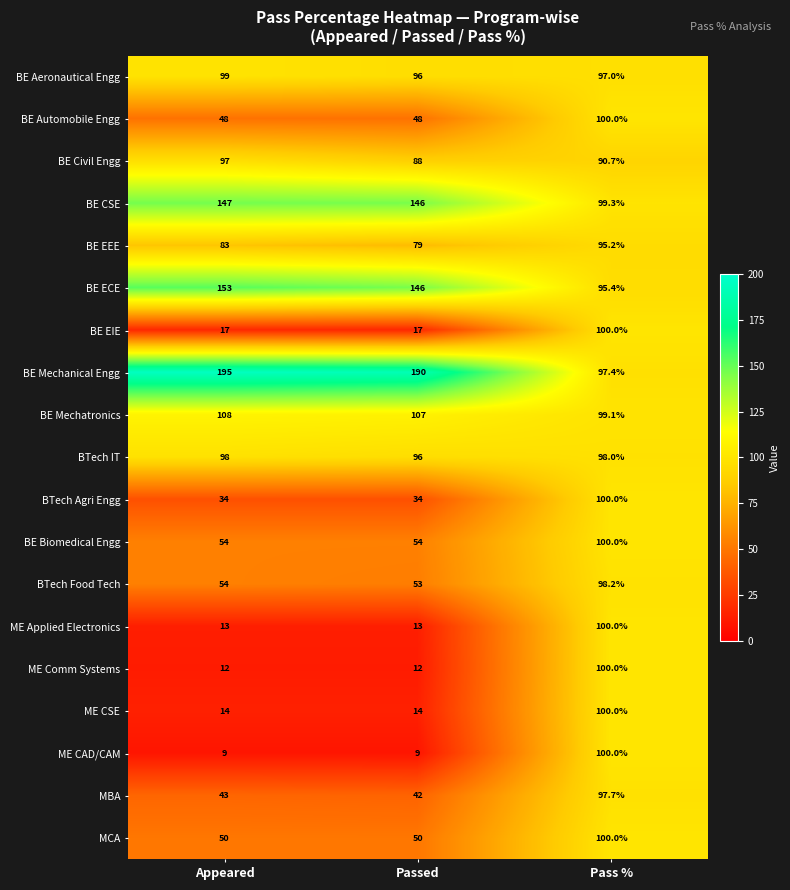

Which category has the highest value across all series?

Appeared